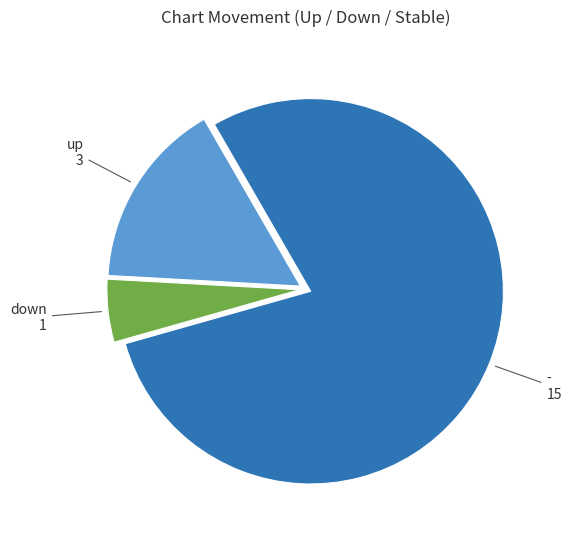

Count the number of slices in the pie.

3